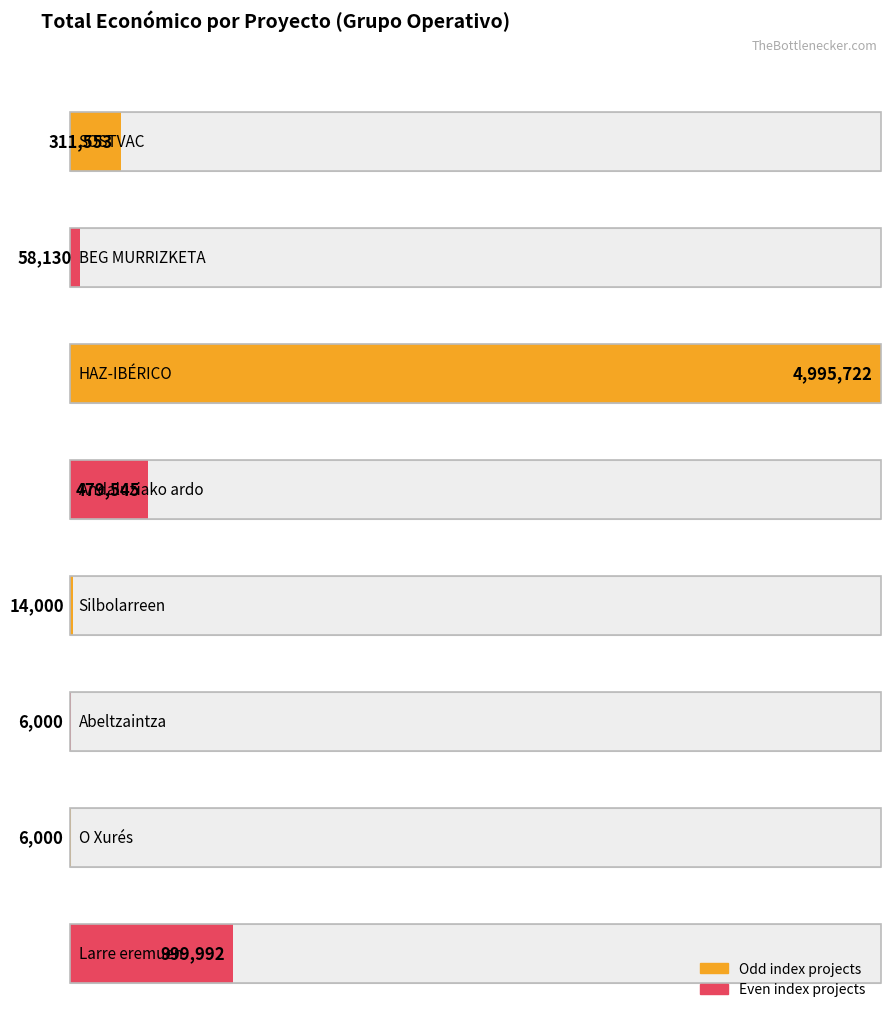

How many data points are above 311553?

3